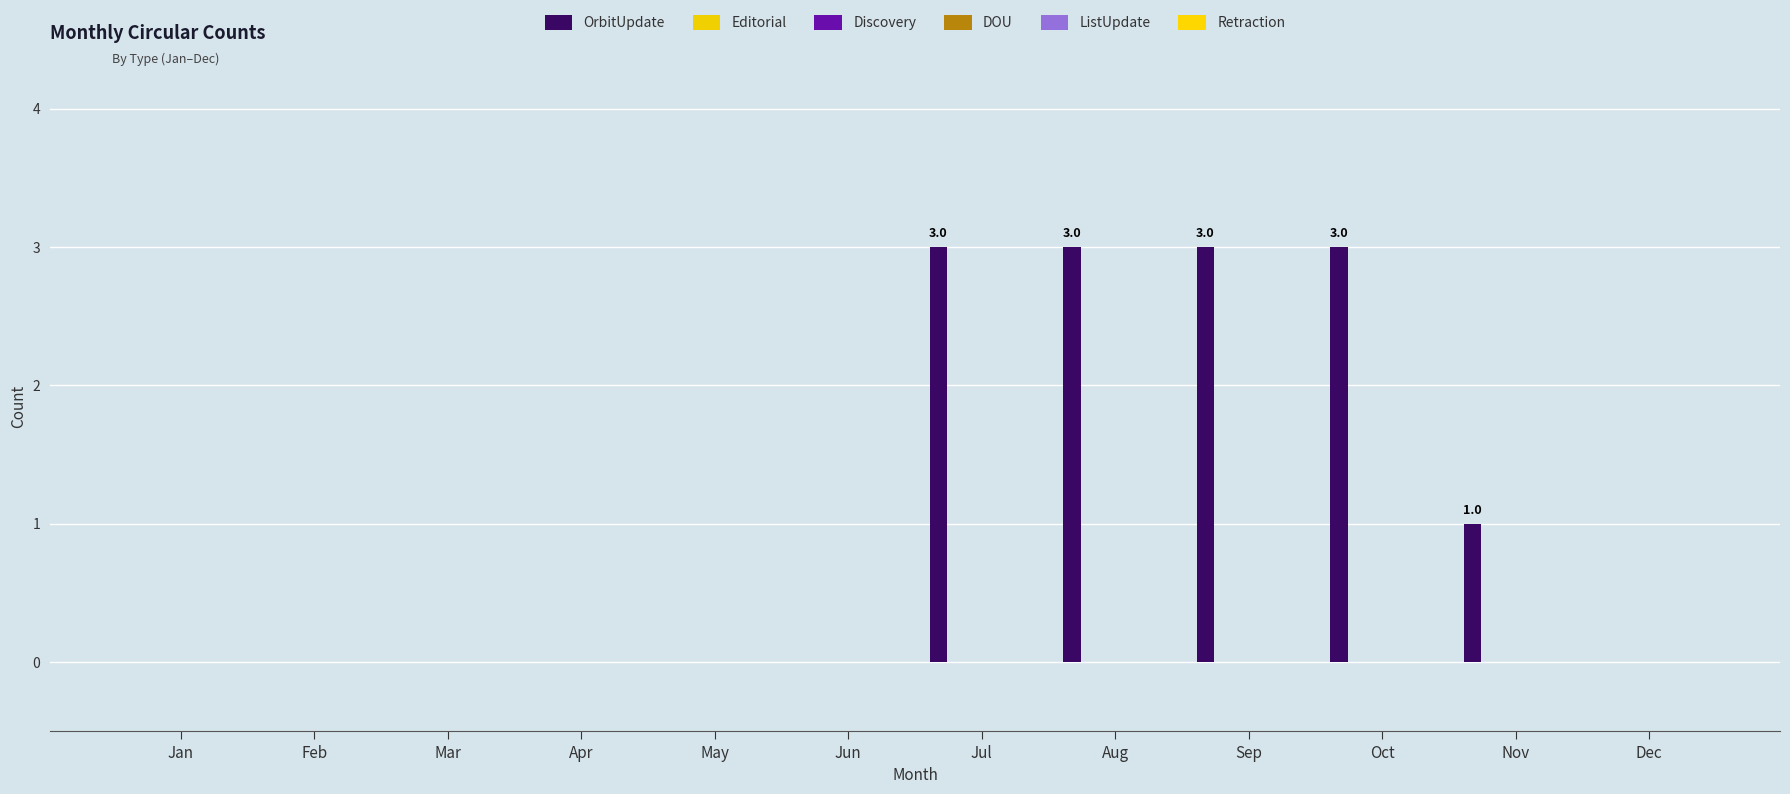

Reading left to right, transcribe all the data shown in this chart.

OrbitUpdate: Jan=0	Feb=0	Mar=0	Apr=0	May=0	Jun=0	Jul=3	Aug=3	Sep=3	Oct=3	Nov=1	Dec=0
Editorial: Jan=0	Feb=0	Mar=0	Apr=0	May=0	Jun=0	Jul=0	Aug=0	Sep=0	Oct=0	Nov=0	Dec=0
Discovery: Jan=0	Feb=0	Mar=0	Apr=0	May=0	Jun=0	Jul=0	Aug=0	Sep=0	Oct=0	Nov=0	Dec=0
DOU: Jan=0	Feb=0	Mar=0	Apr=0	May=0	Jun=0	Jul=0	Aug=0	Sep=0	Oct=0	Nov=0	Dec=0
ListUpdate: Jan=0	Feb=0	Mar=0	Apr=0	May=0	Jun=0	Jul=0	Aug=0	Sep=0	Oct=0	Nov=0	Dec=0
Retraction: Jan=0	Feb=0	Mar=0	Apr=0	May=0	Jun=0	Jul=0	Aug=0	Sep=0	Oct=0	Nov=0	Dec=0